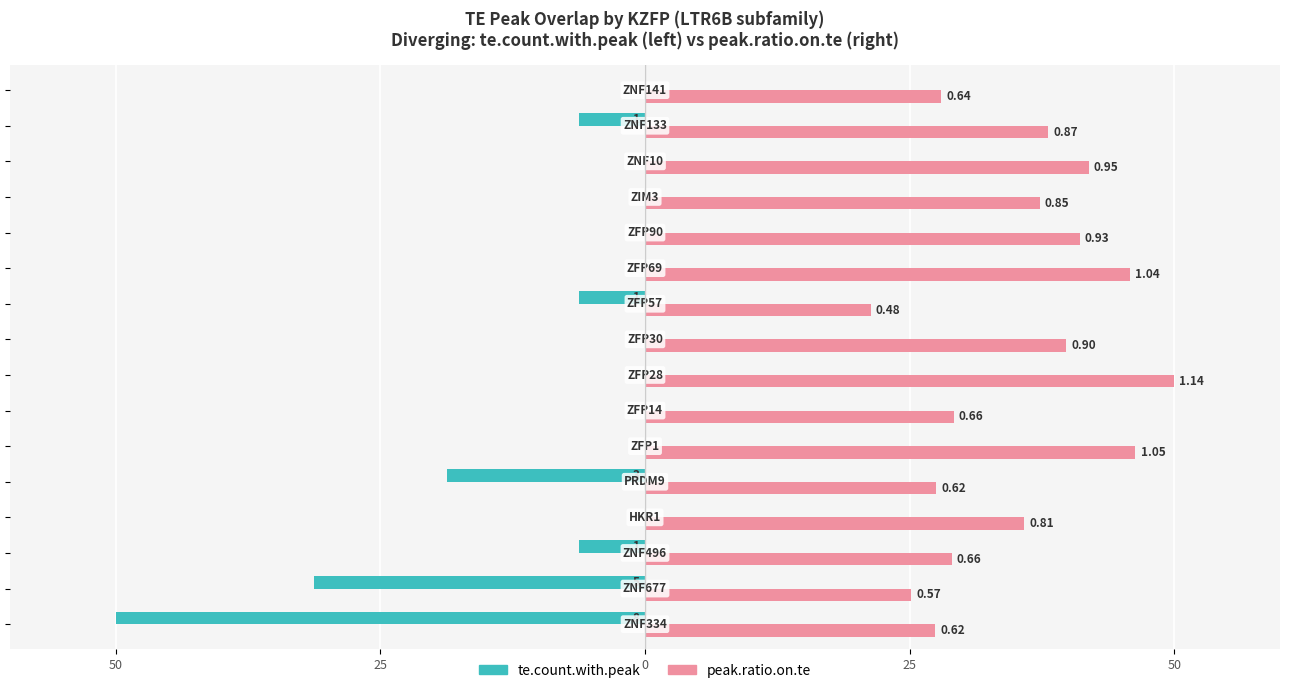

What are all the series names shown in the legend?

te.count.with.peak, peak.ratio.on.te